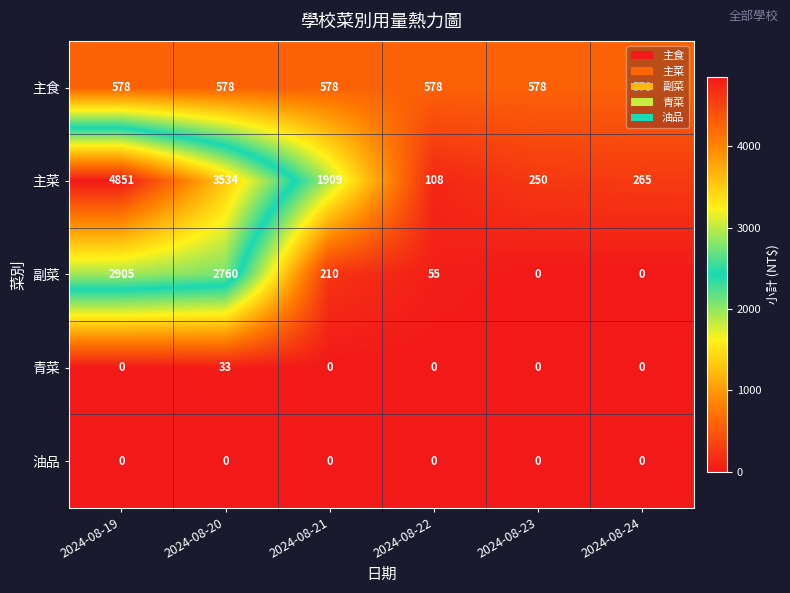

Which series has the largest total across all categories?

主菜